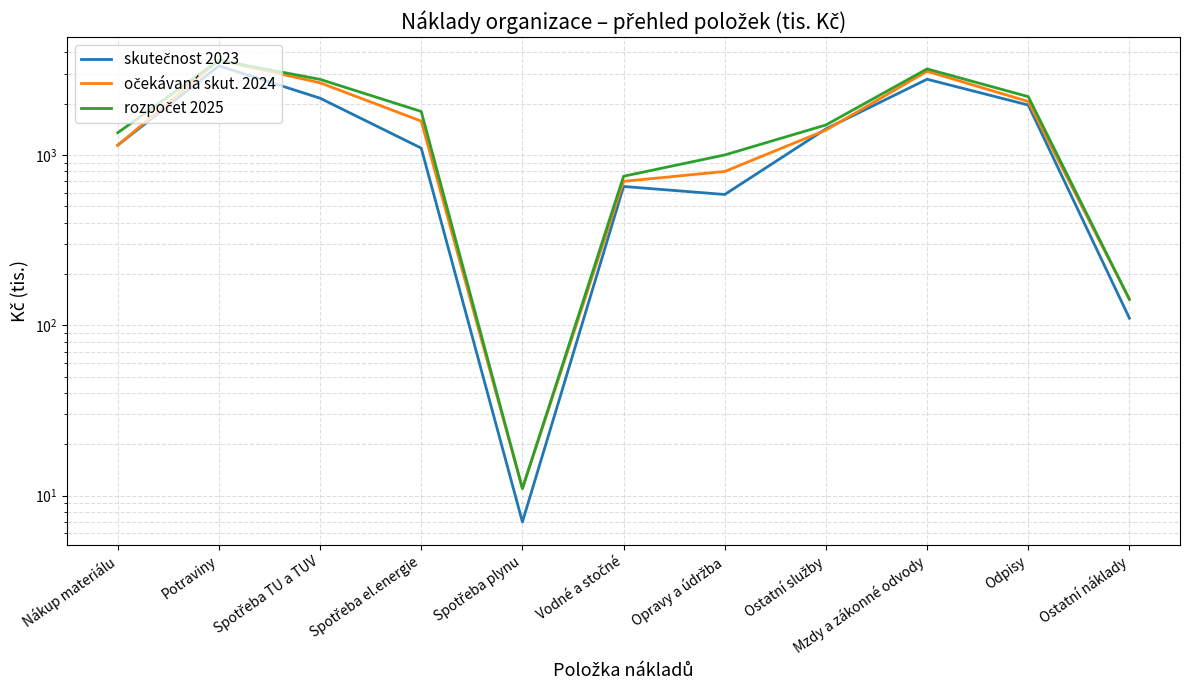

Is the value of rozpočet 2025 at Ostatní náklady greater than the value of očekávaná skut. 2024 at Opravy a údržba?

No